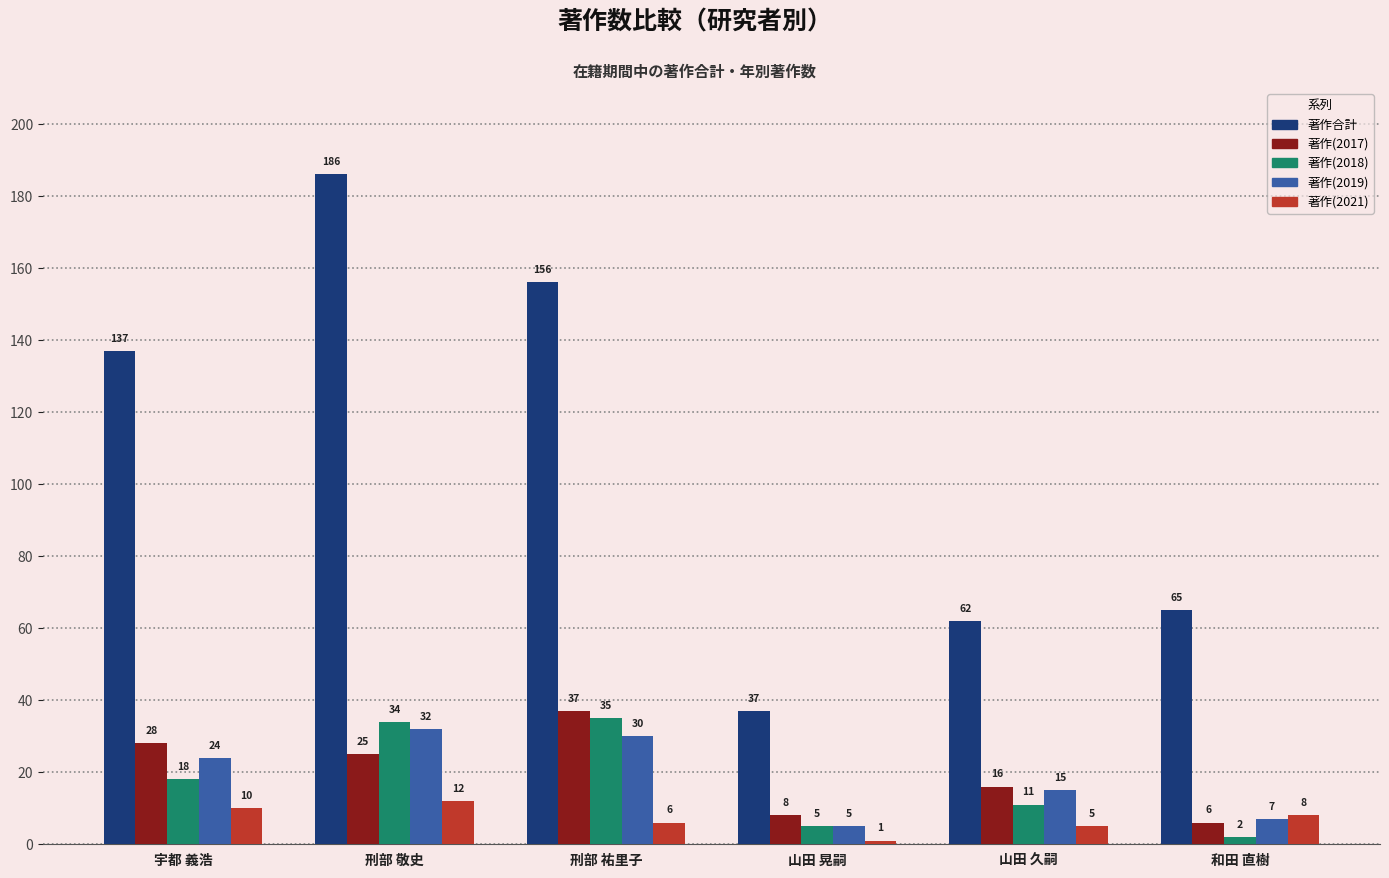

What is the difference between the highest and lowest values at 和田 直樹?

63